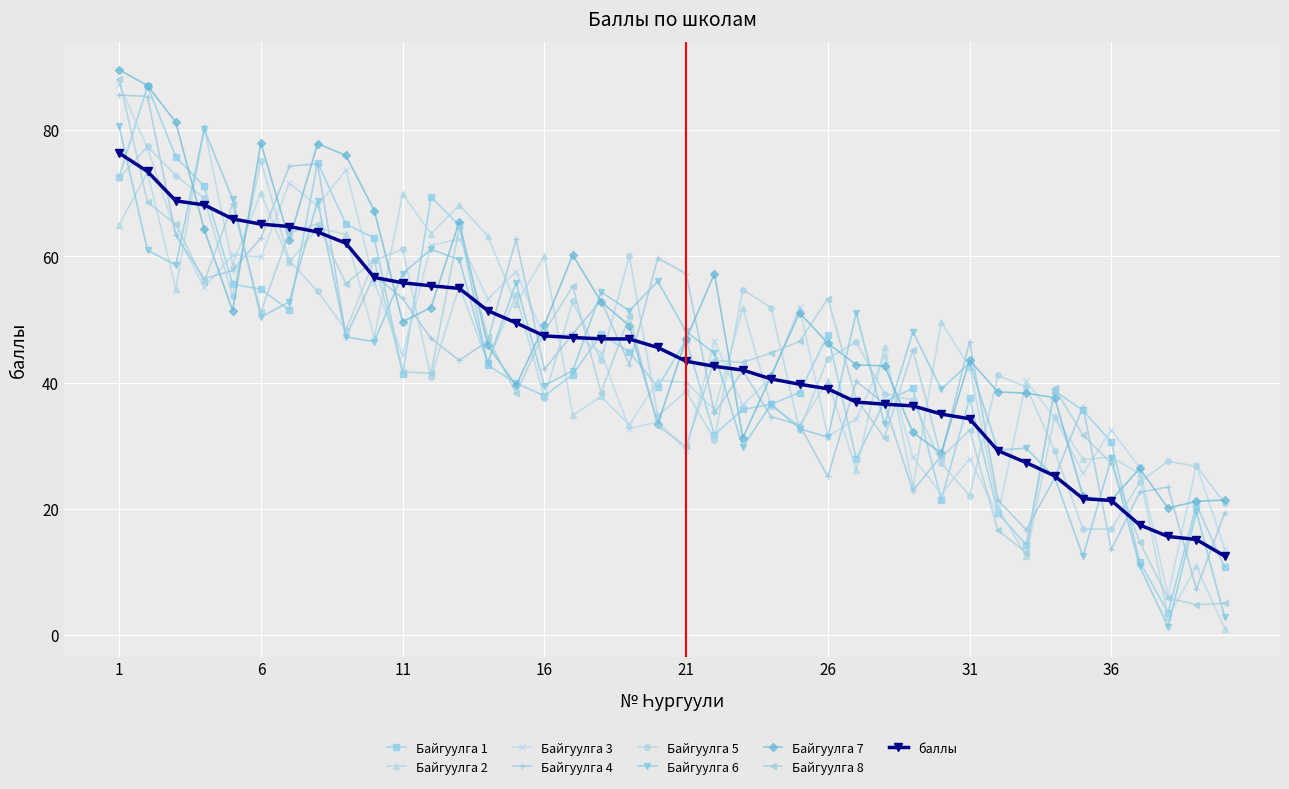

What is the value of the Байгуулга 3 point at the 36th from the left?

32.4